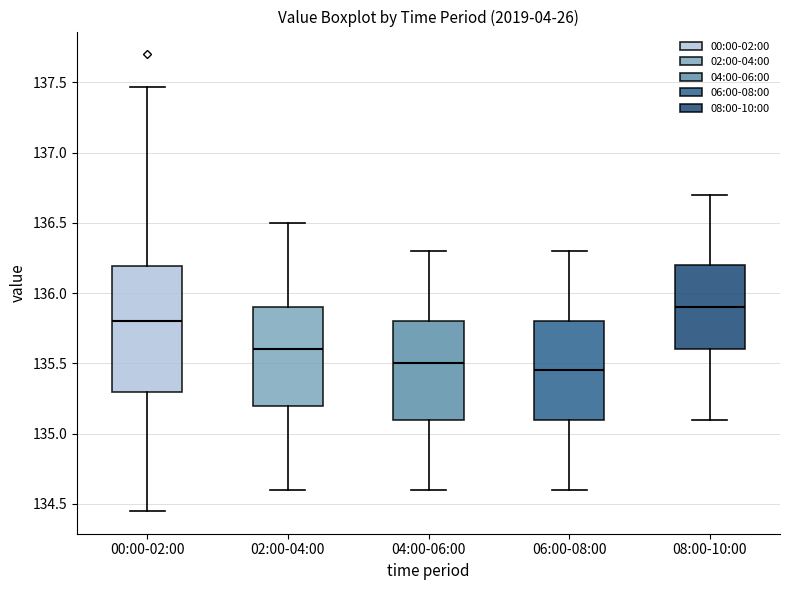

Where is the lower edge of the box for 02:00-04:00 on the y-axis? The values are not printed on the chart, so give them approximately, as read against the axis.

135.20